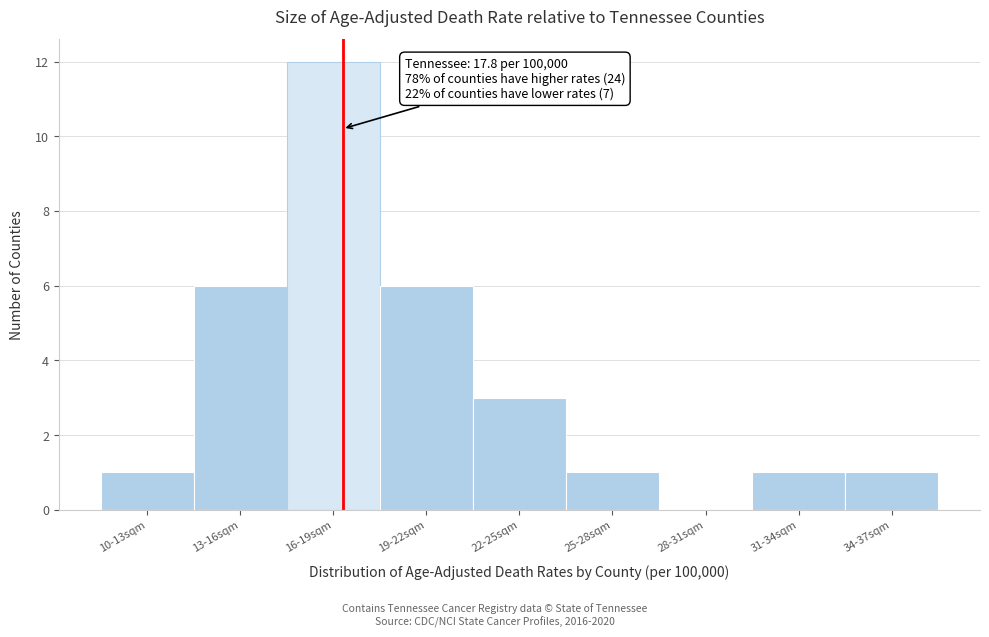

Reading right to left, transcribe all the data shown in this chart.

34-37sqm=1	31-34sqm=1	28-31sqm=0	25-28sqm=1	22-25sqm=3	19-22sqm=6	16-19sqm=12	13-16sqm=6	10-13sqm=1